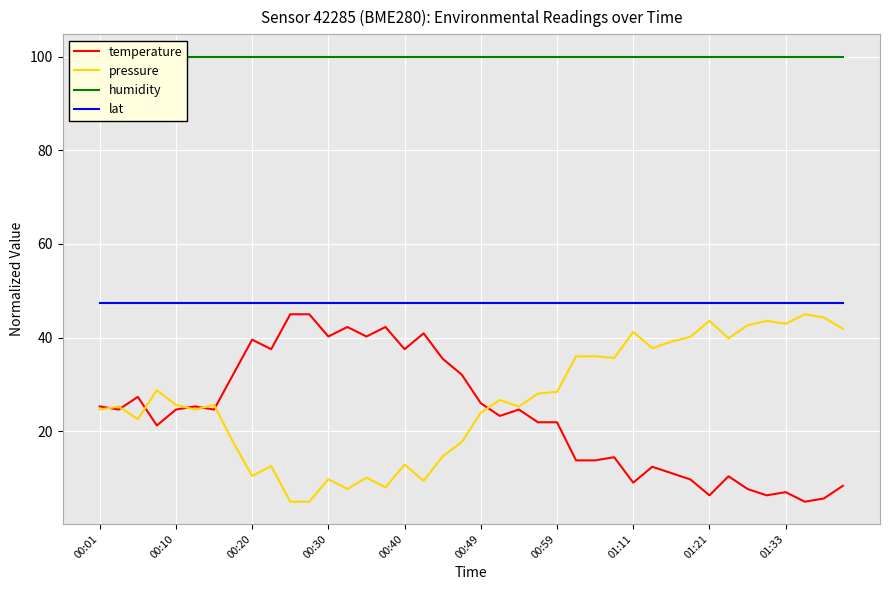

True or false: lat and temperature intersect in this chart.

False